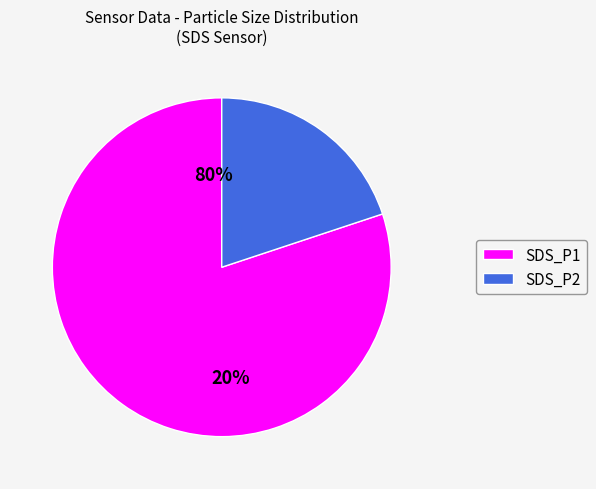

Count the number of slices in the pie.

2